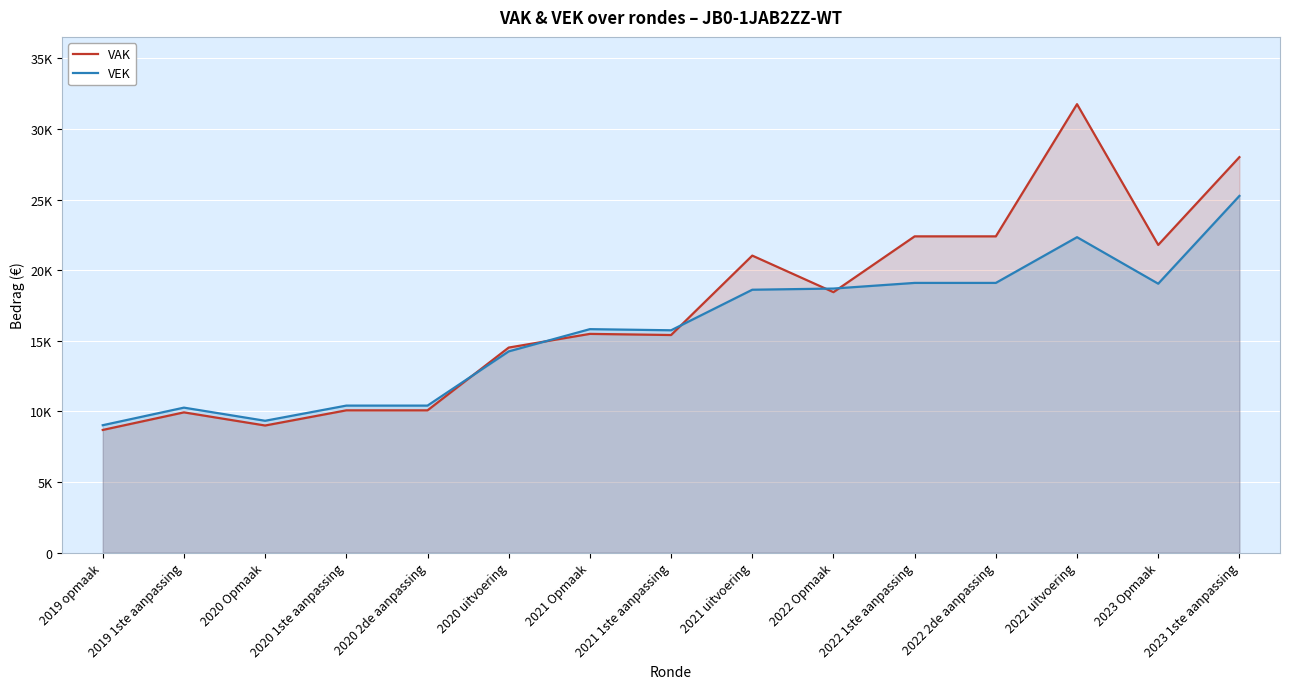

What is the difference between the highest and lowest values at 2023 Opmaak?

2745